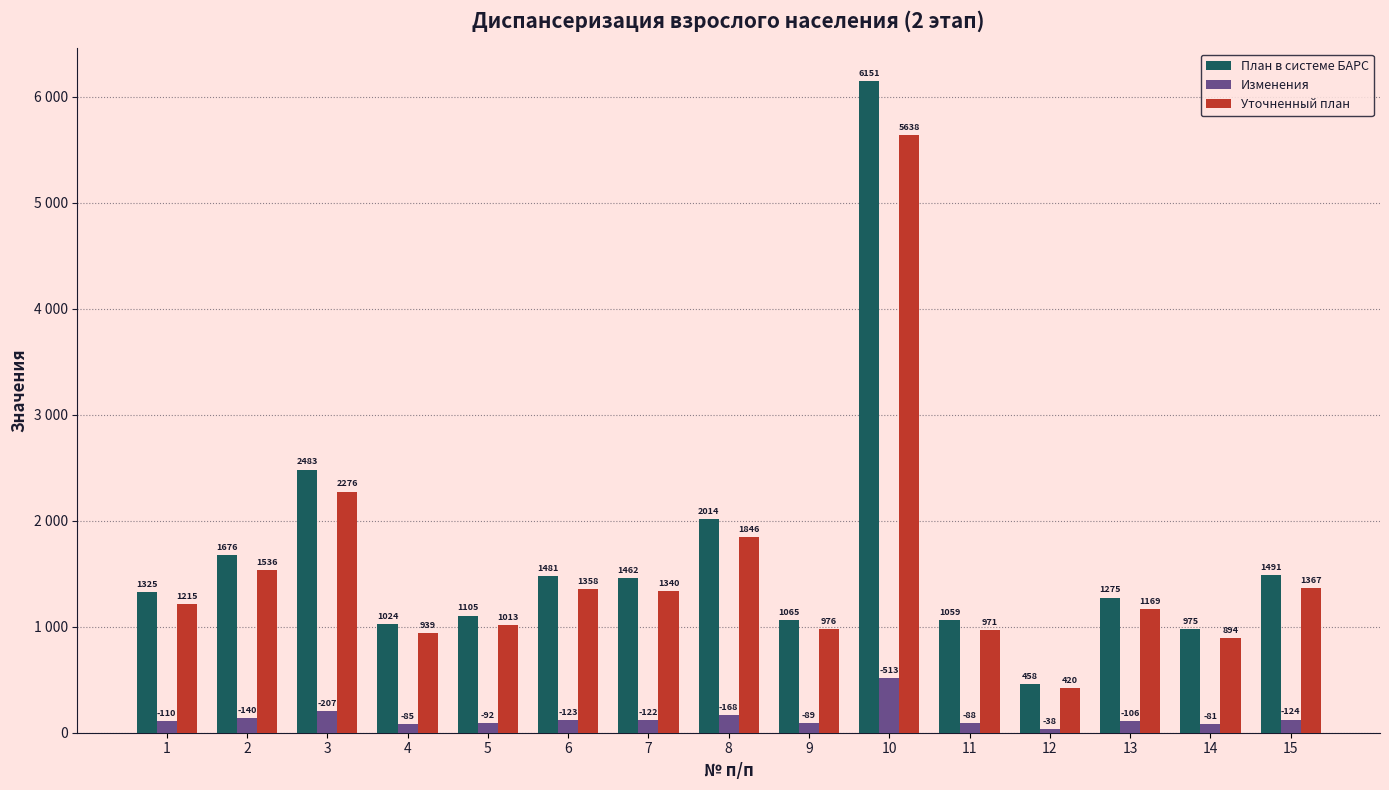

Which label corresponds to the largest value in the chart?

10